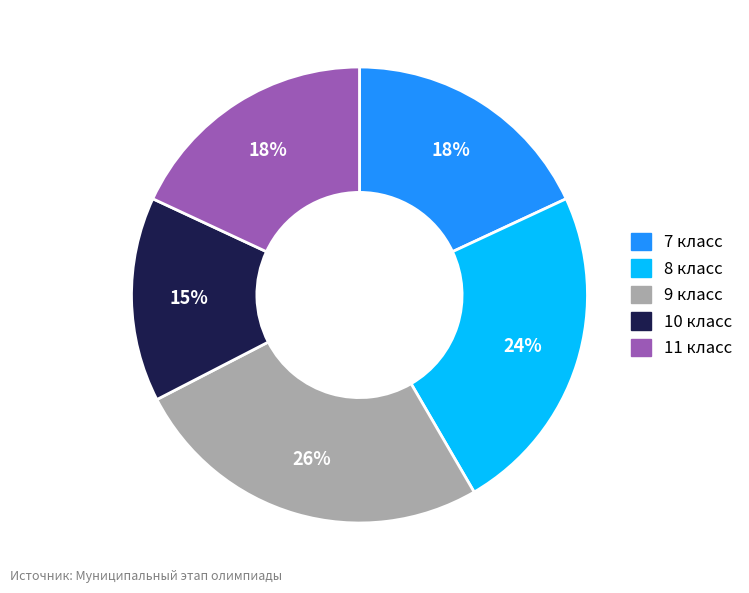

To the nearest percent, what is the average slice percentage?

20%